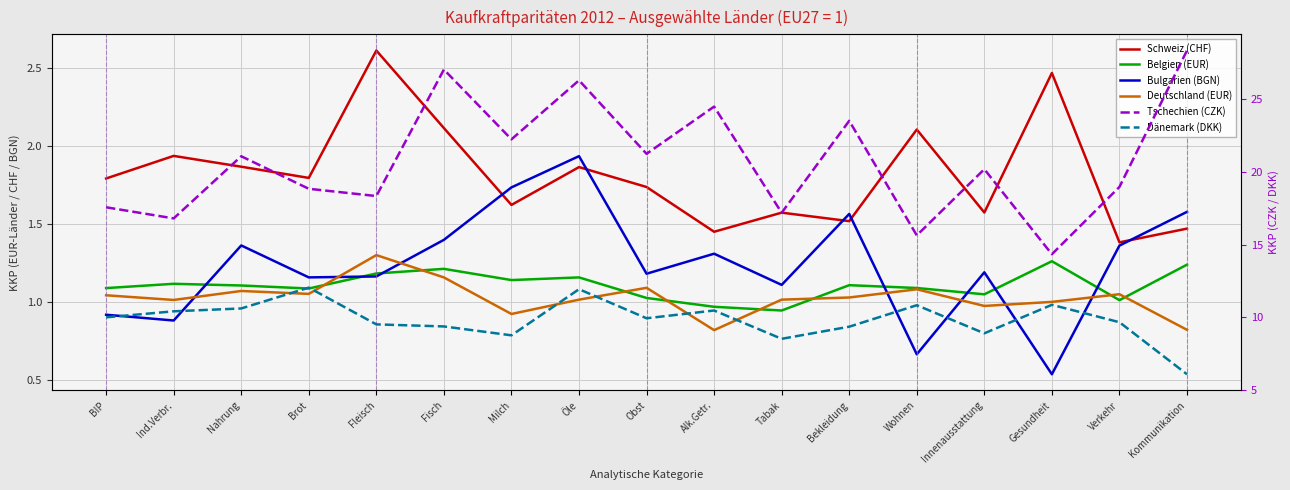

The Schweiz (CHF) series shows 2.4 at Milch. True or false?

False